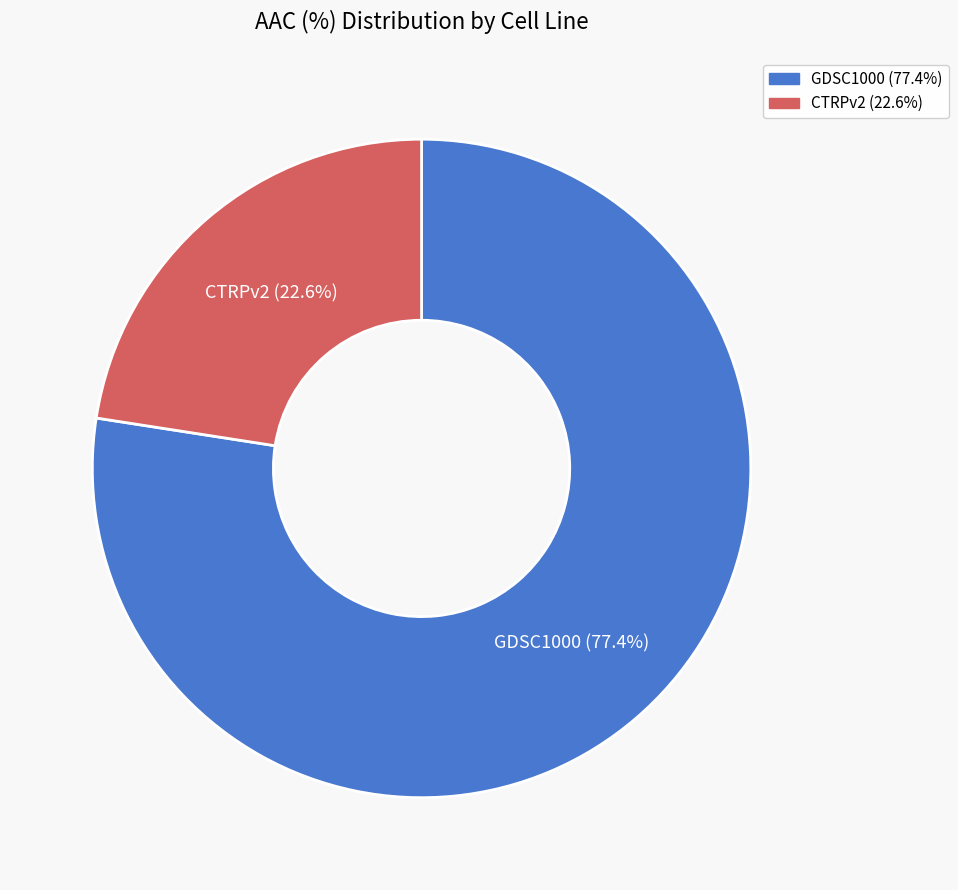

How many slices are in this pie chart?

2